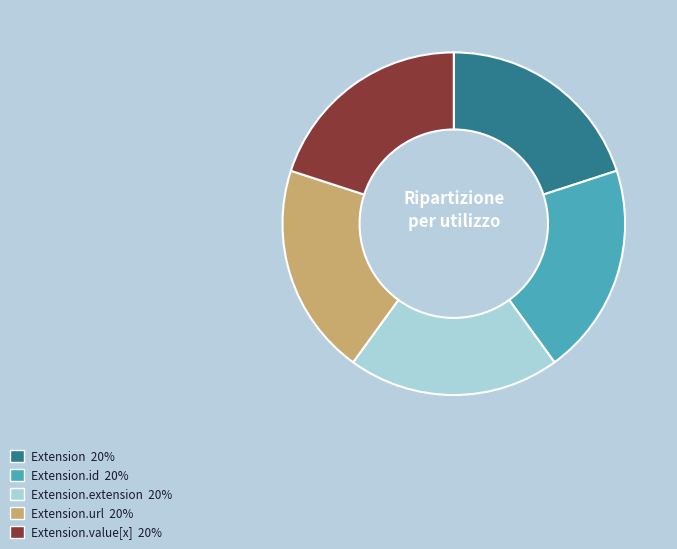

Is there any slice that represents more than half of the pie?

No